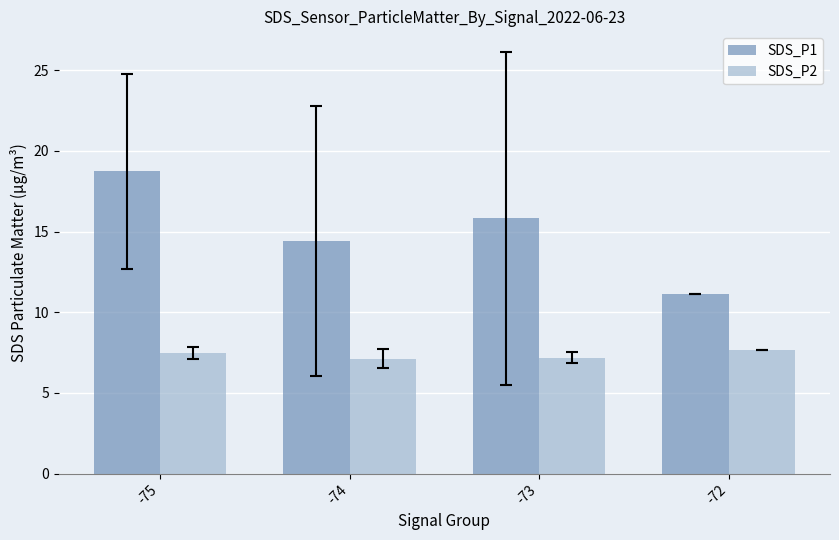

What is the value of the SDS_P1 bar at the 3rd from the left?

15.8